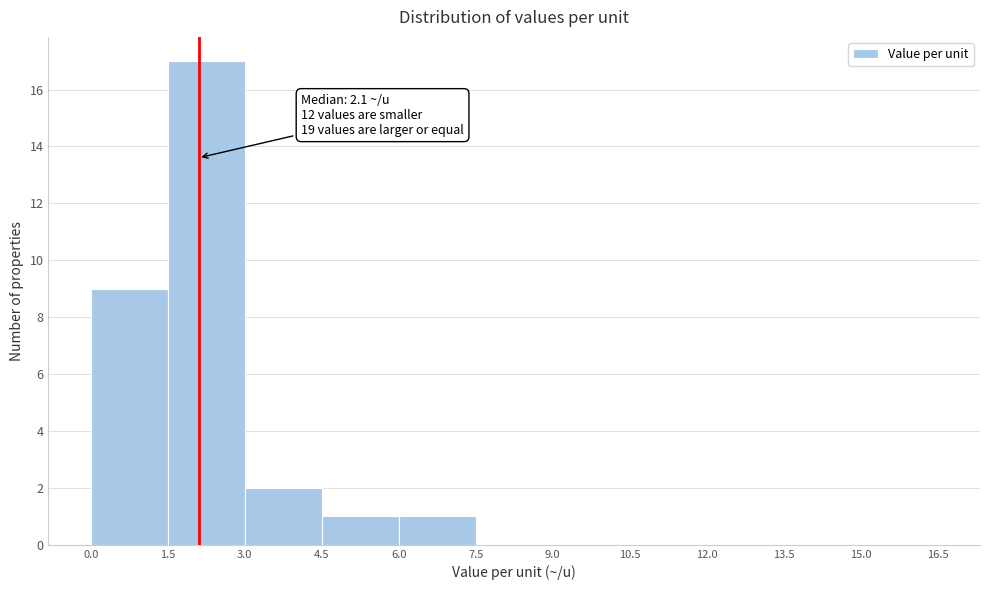

Which range on the x-axis has the tallest bar?

1.5 to 3.0